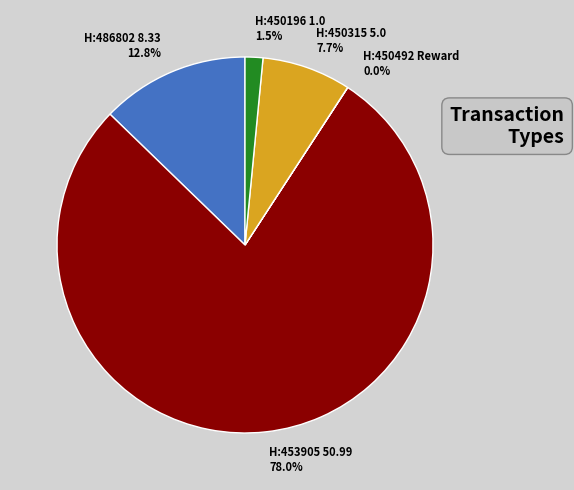

Which has a higher value, H:486802 8.33 or H:453905 50.99?

H:453905 50.99